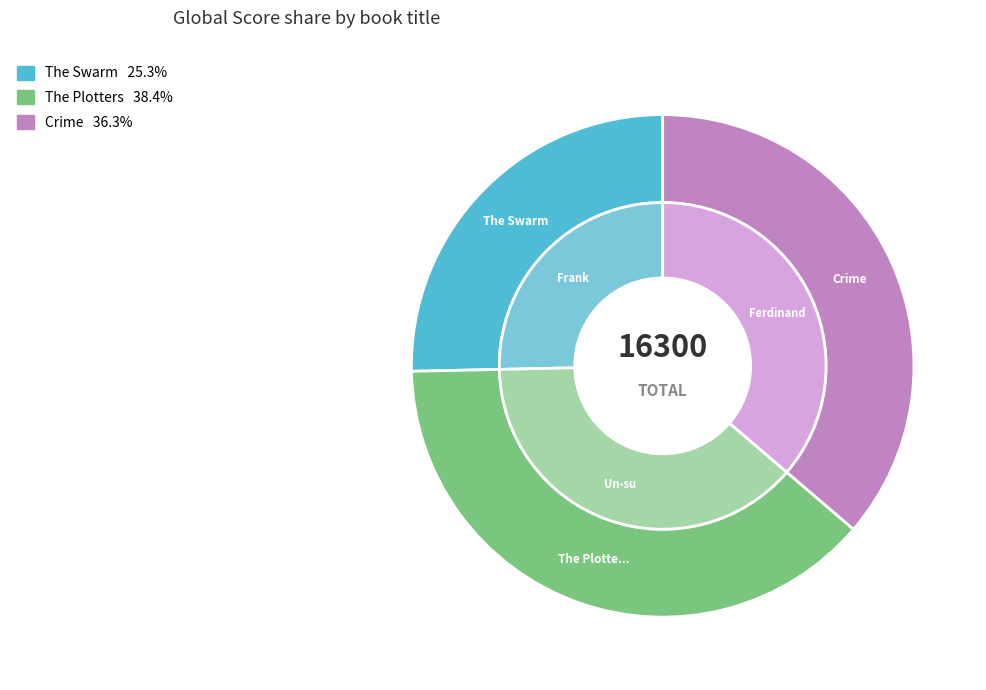

Which category has the biggest portion of the pie?

The Plotters